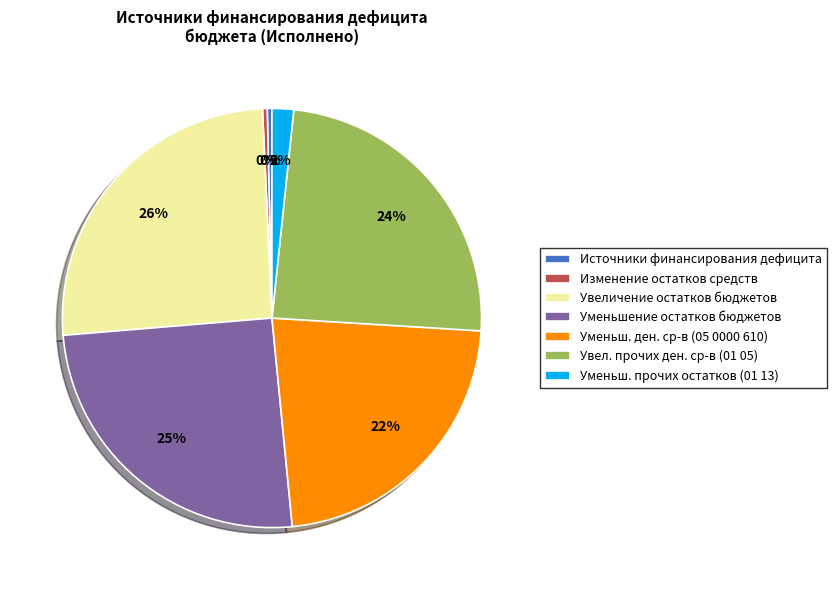

To the nearest percent, what is the average slice percentage?

14%